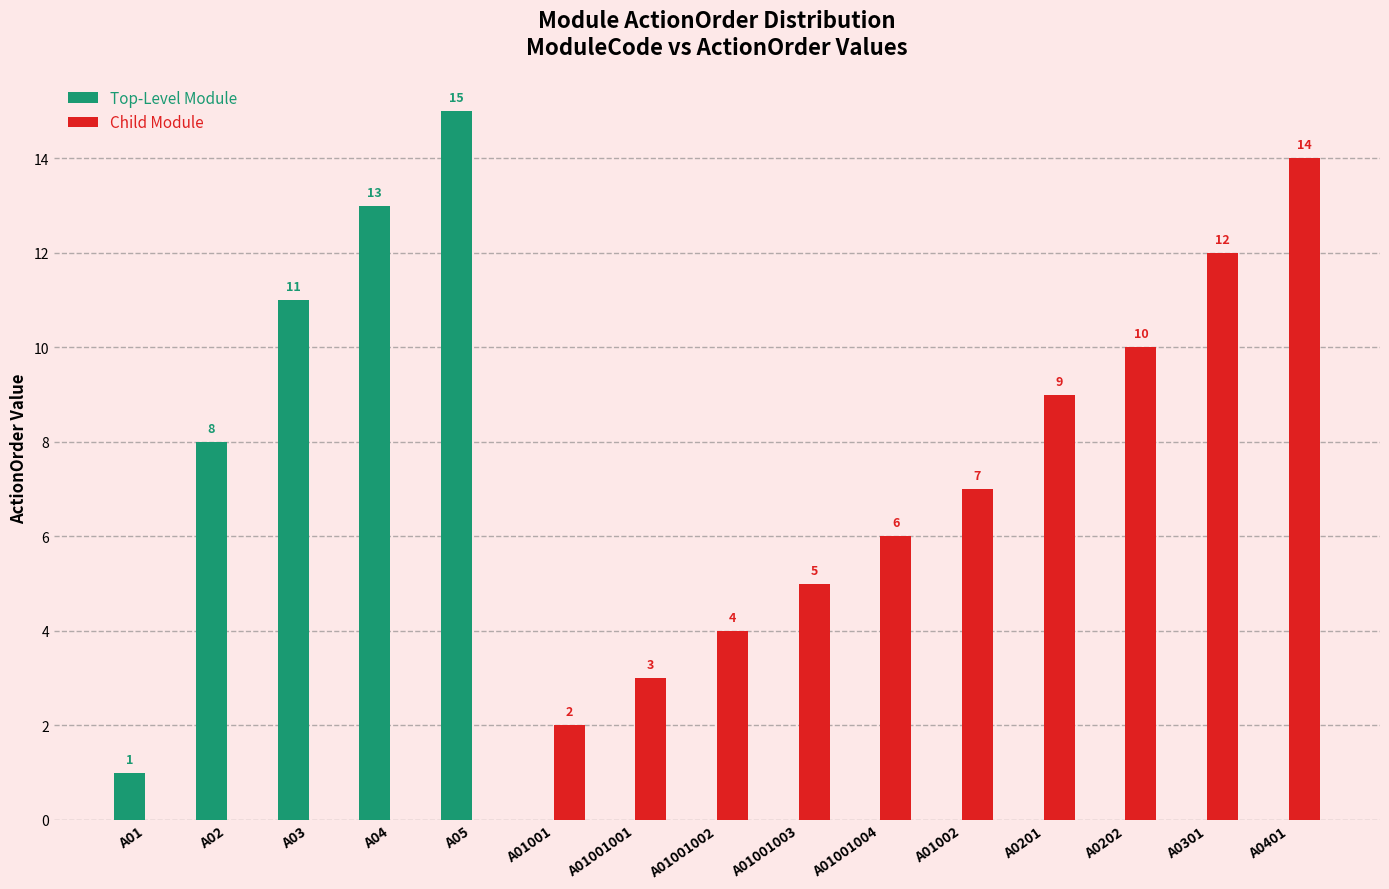

What is the difference between the Child Module values at A0301 and A0401?

2